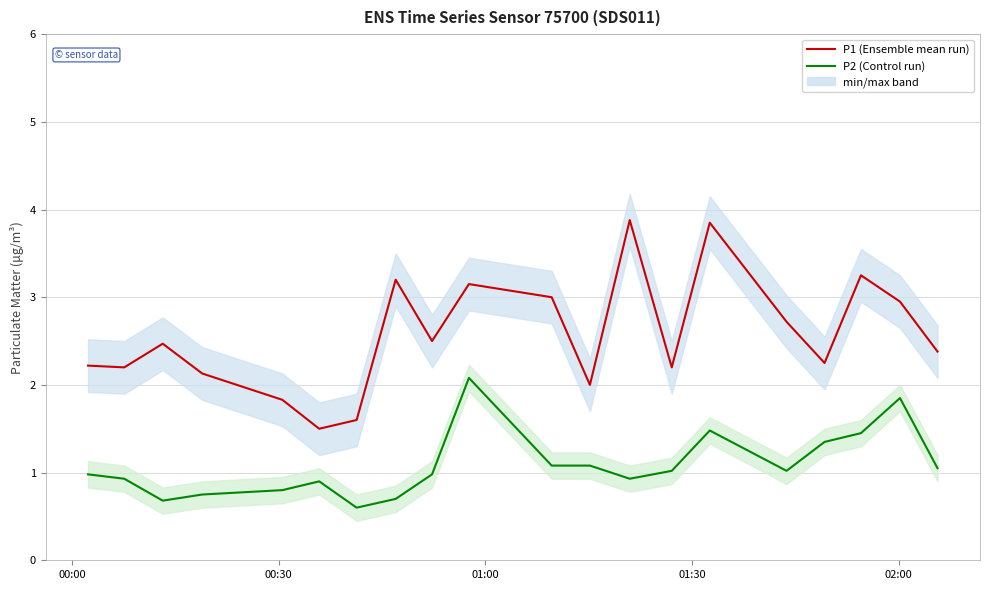

Is this an area chart (filled region under the line)?

No